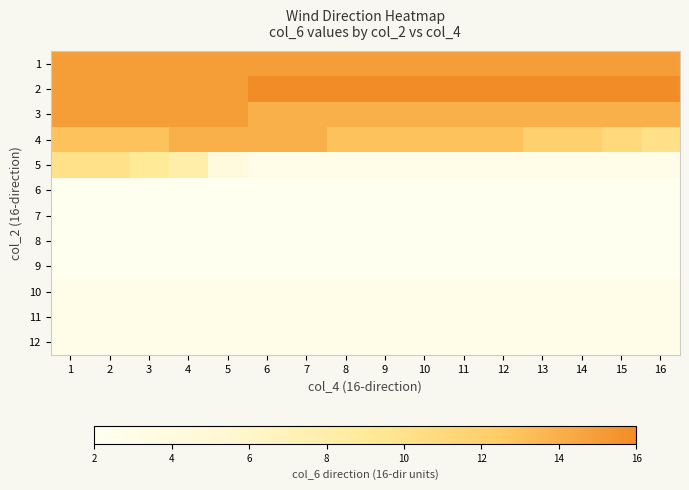

What is the total value across all series at 3?

84